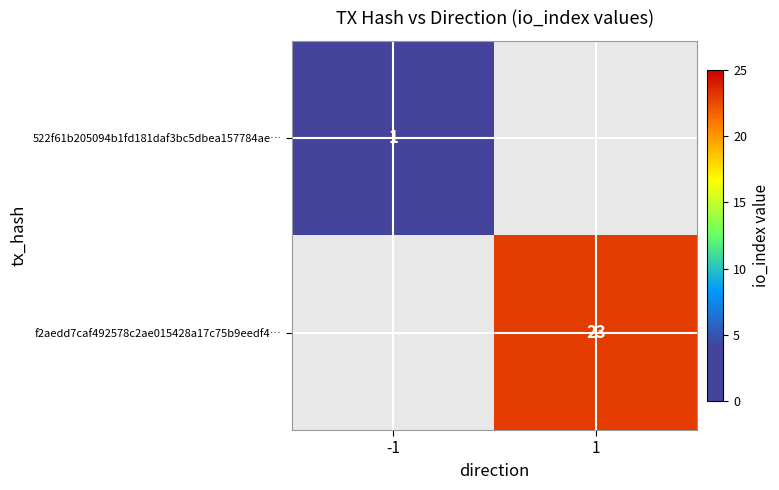

Count the number of data series in this chart.

2